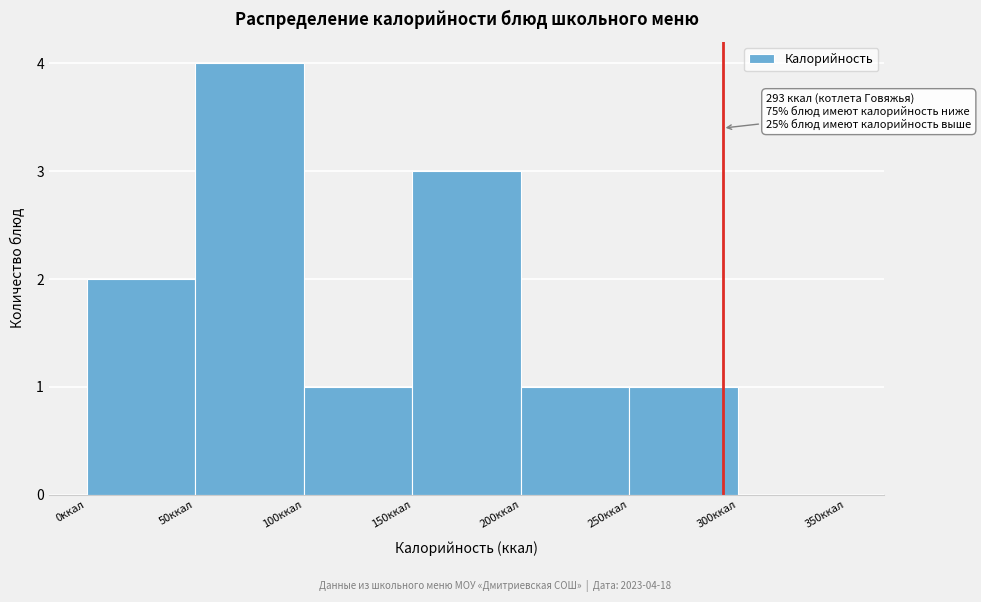

Over which range of the x-axis is the bar tallest?

50 to 100